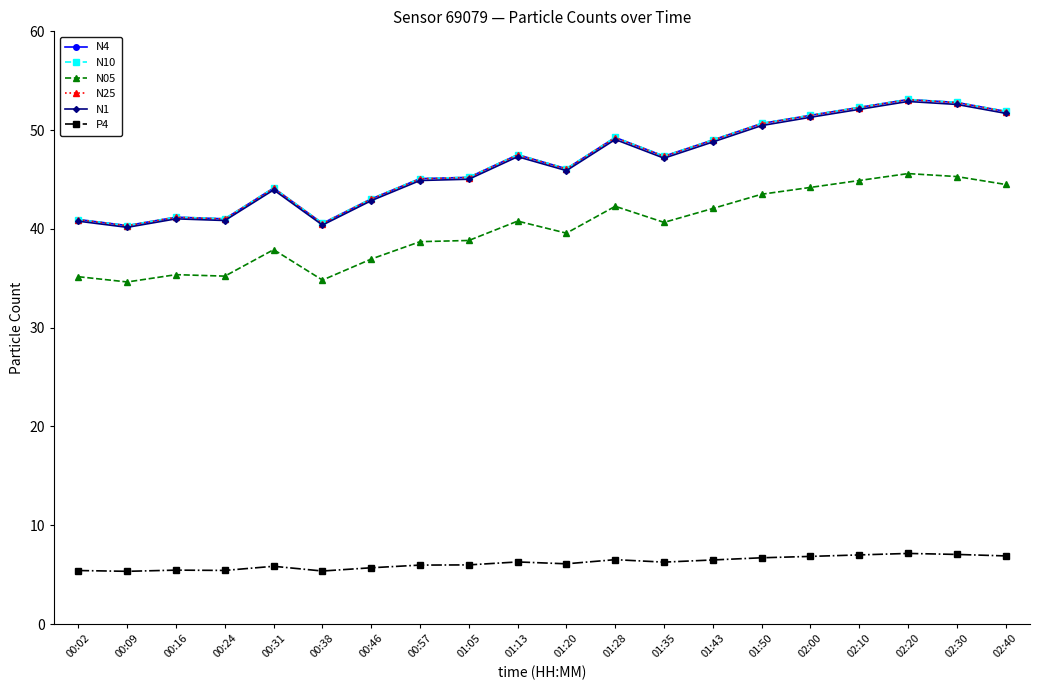

True or false: N10 and P4 cross at least once.

False